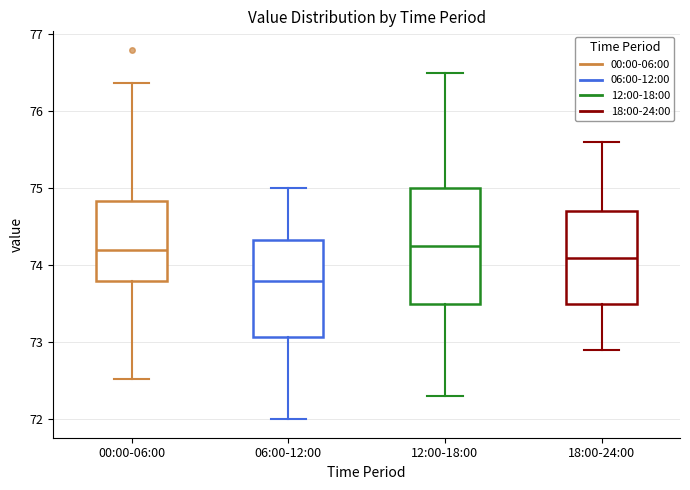

Where does the lower whisker of the box for 00:00-06:00 end on the y-axis? The values are not printed on the chart, so give them approximately, as read against the axis.

72.5